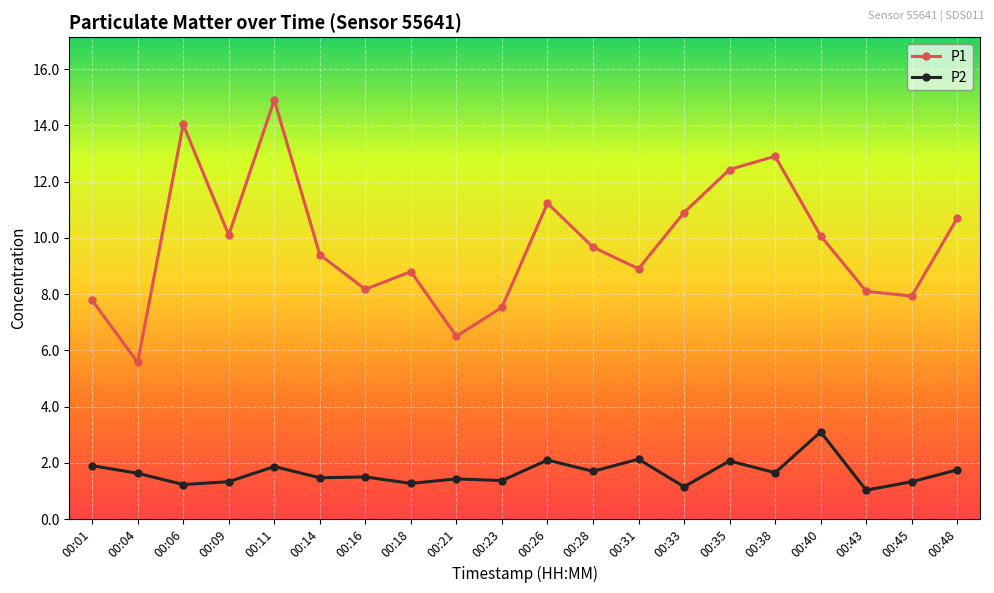

What is the spread (max minus min) of values at 00:35?

10.4